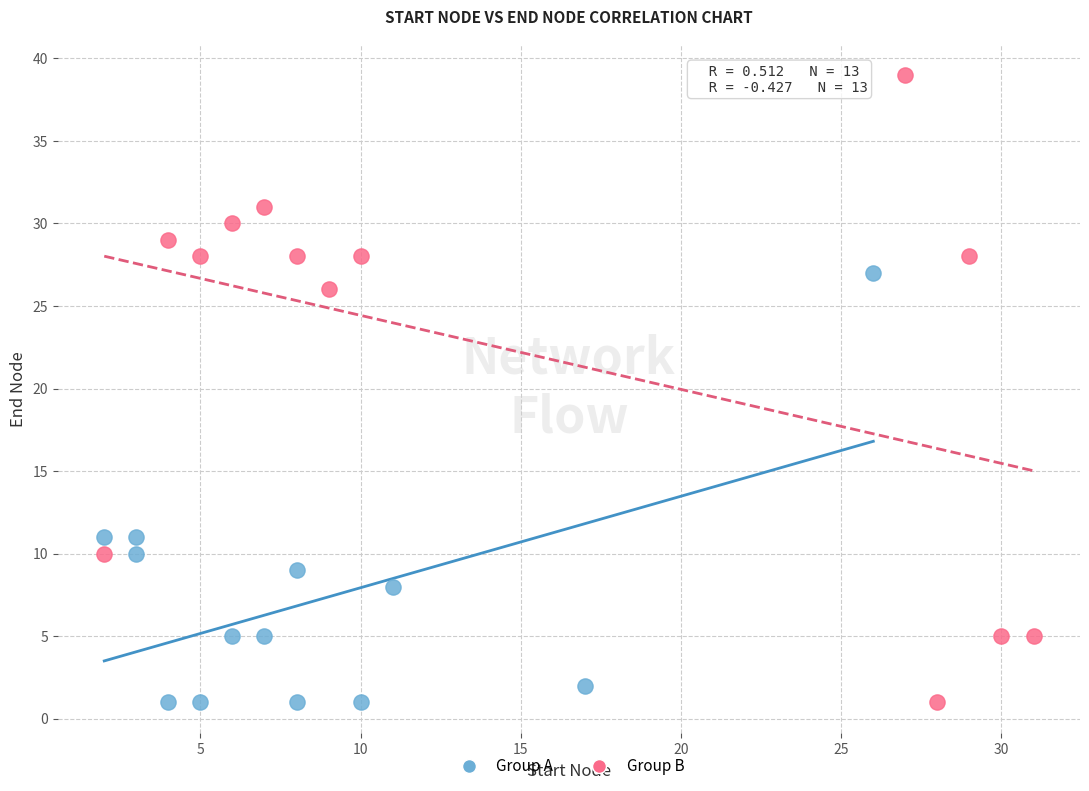

Which series has the largest Y range (max minus min)?

Group B